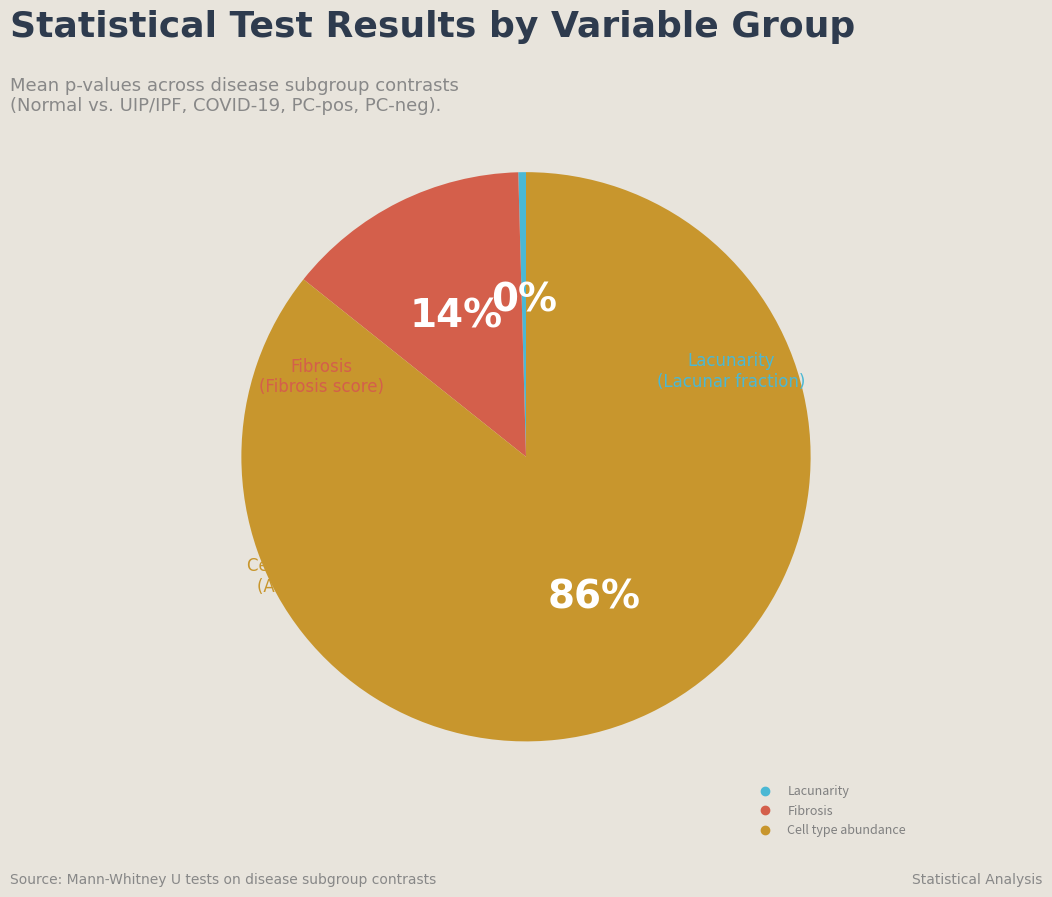

To the nearest percent, what is the average slice percentage?

33%